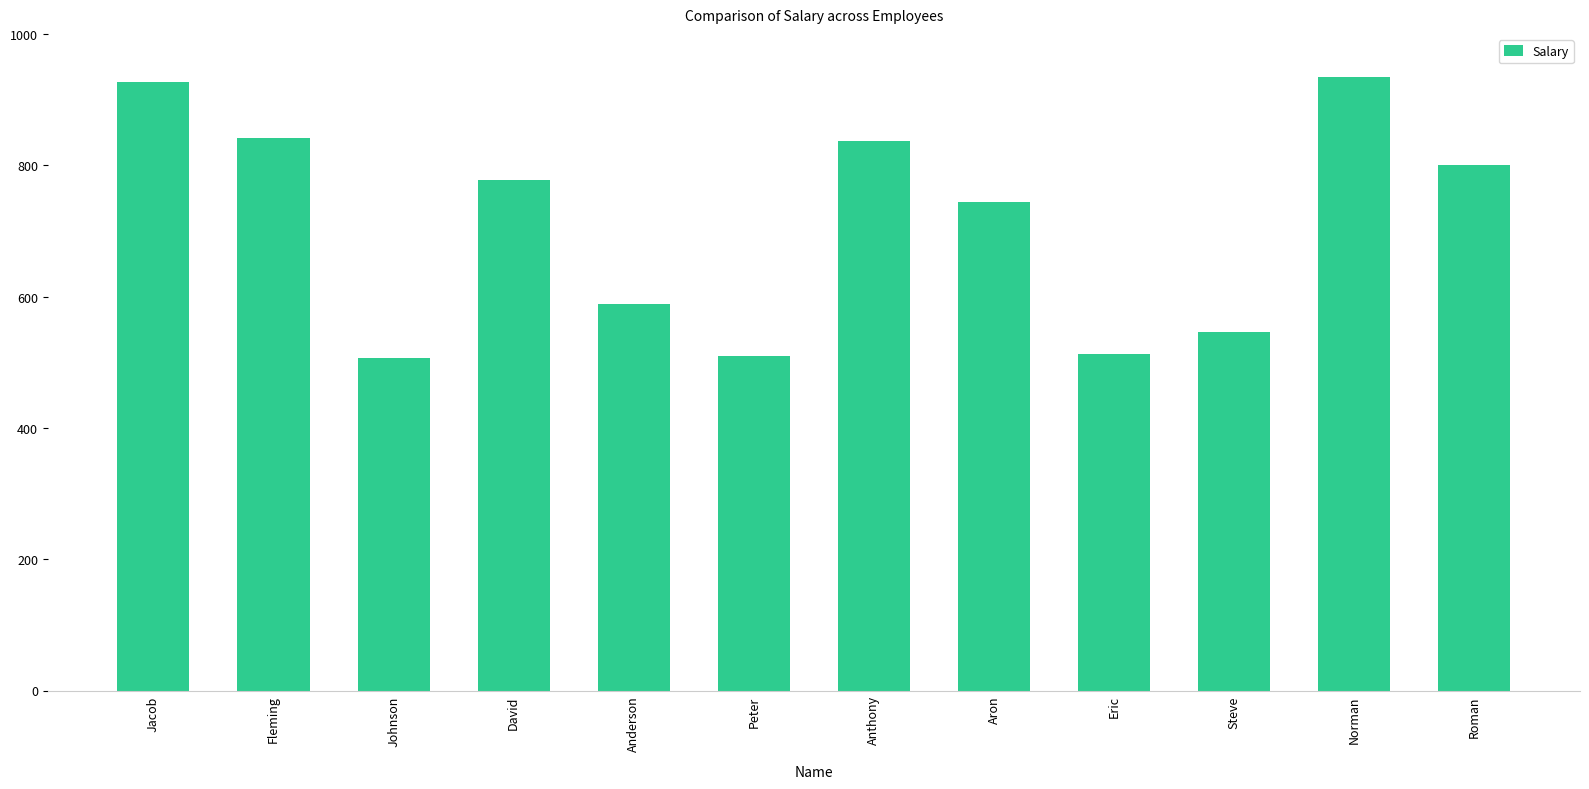

At which label is the value closest to 721?

Aron